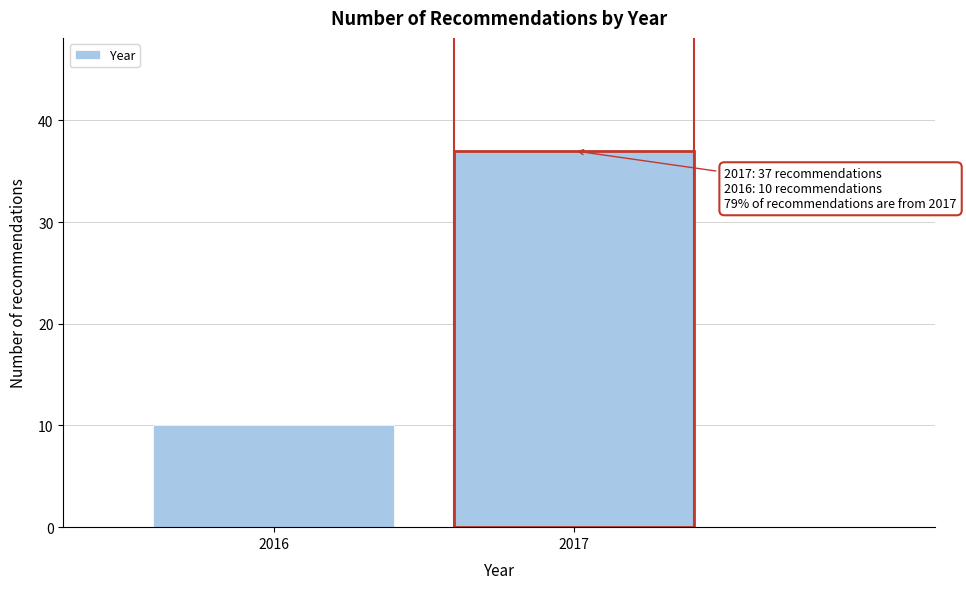

Reading left to right, transcribe all the data shown in this chart.

10	37